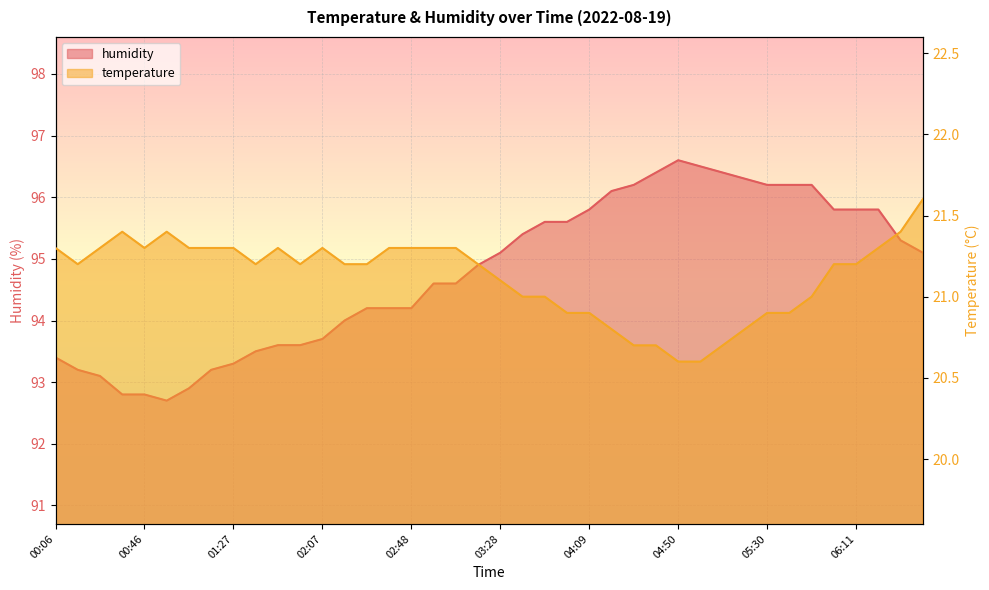

How many distinct data groups are displayed?

2